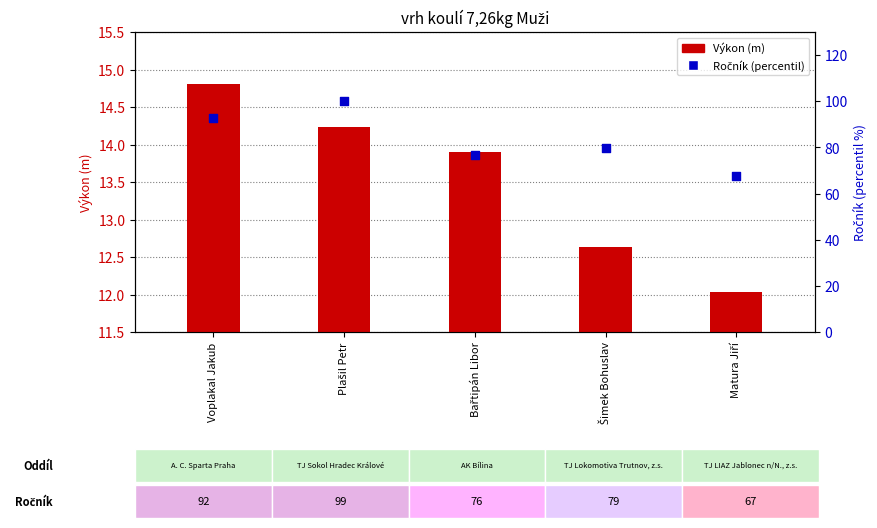

Which series reaches the minimum Y coordinate?

Výkon (m)